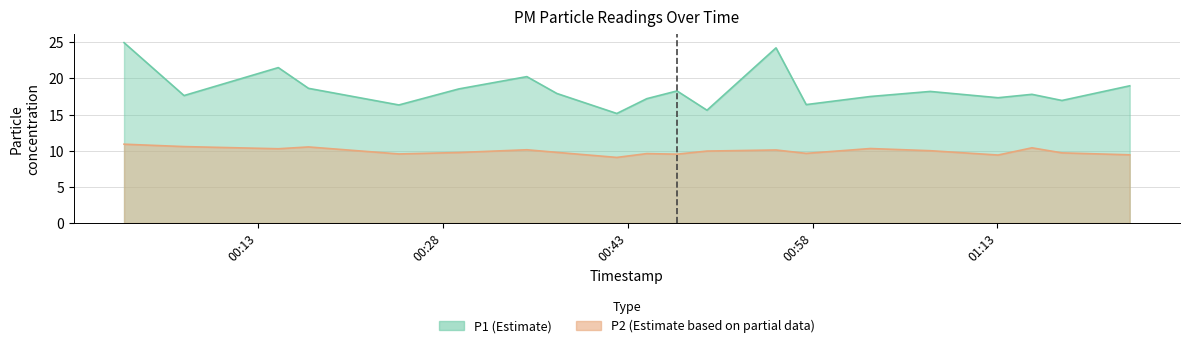

True or false: P2 and P1 cross at least once.

False